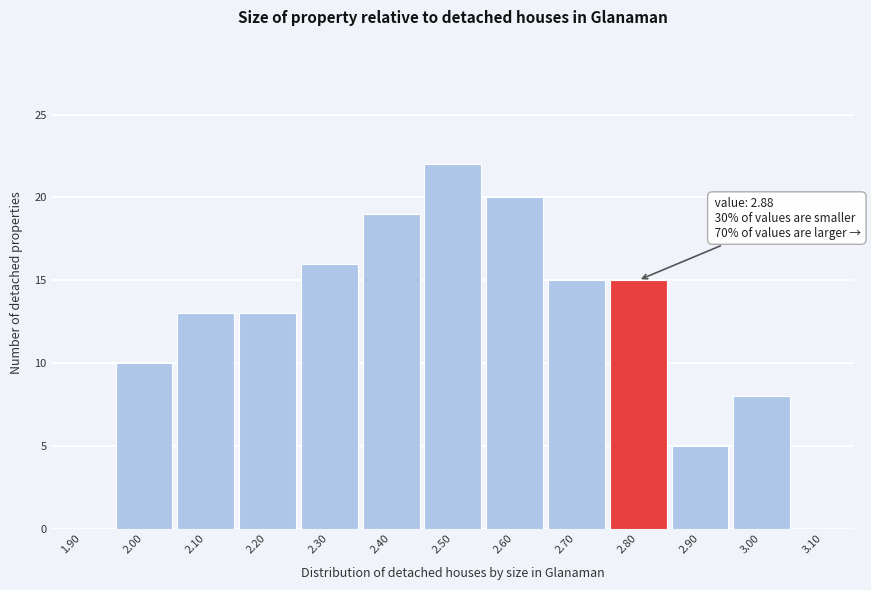

Reading left to right, list all the values displayed in this chart.

1.90=0	2.00=10	2.10=13	2.20=13	2.30=16	2.40=19	2.50=22	2.60=20	2.70=15	2.80=15	2.90=5	3.00=8	3.10=0